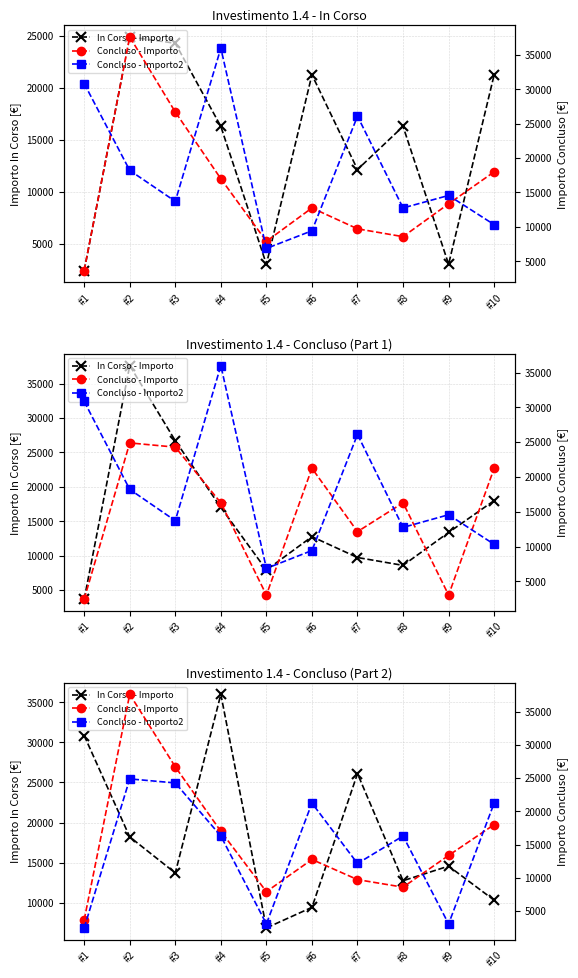

At which category does Concluso - Importo reach its first local peak?

#2